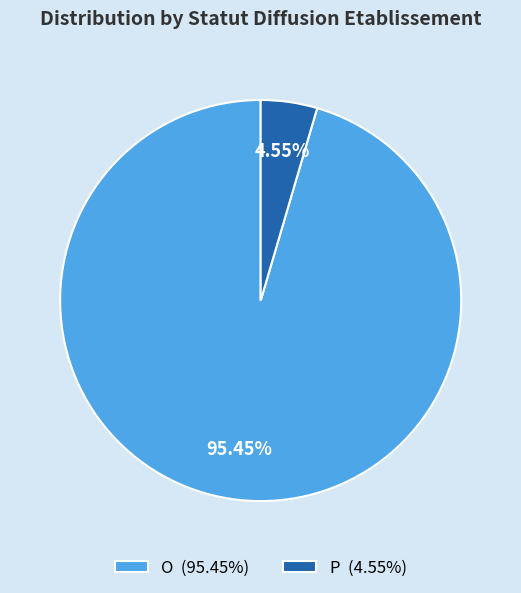

What is the majority slice?

O